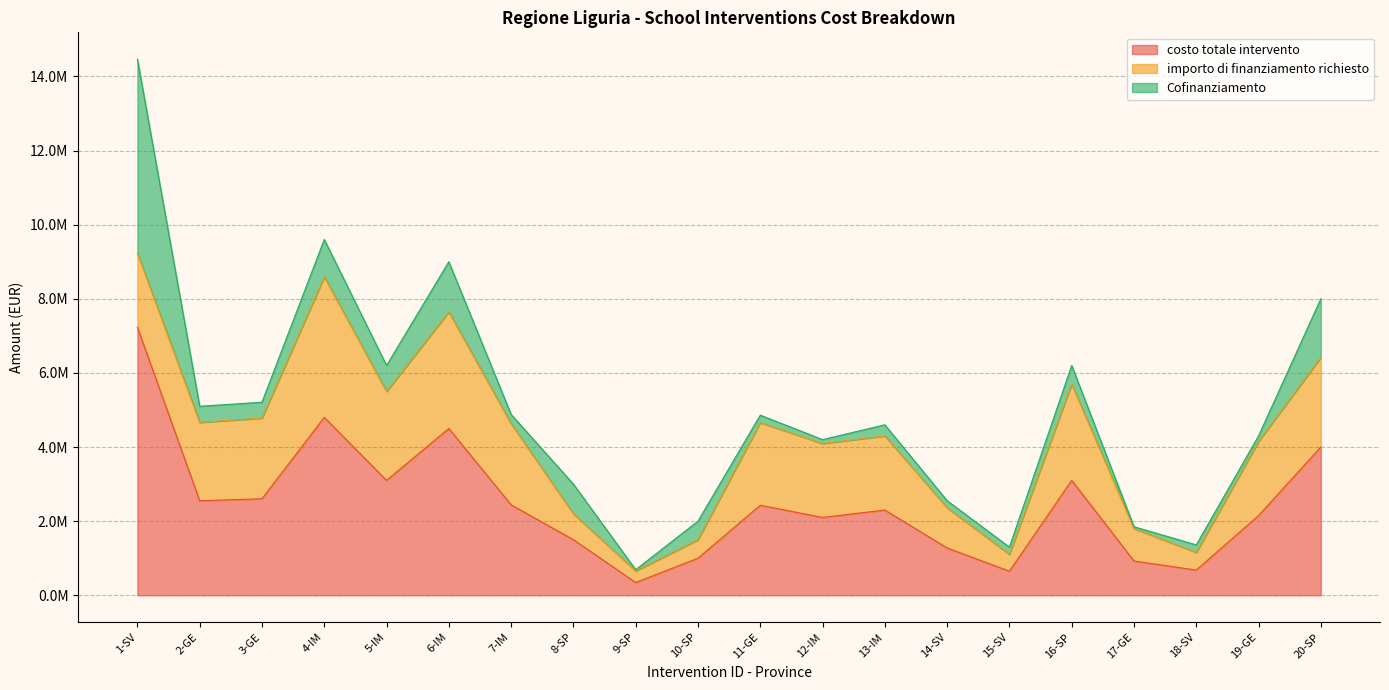

What position from the left is 15-SV?

15